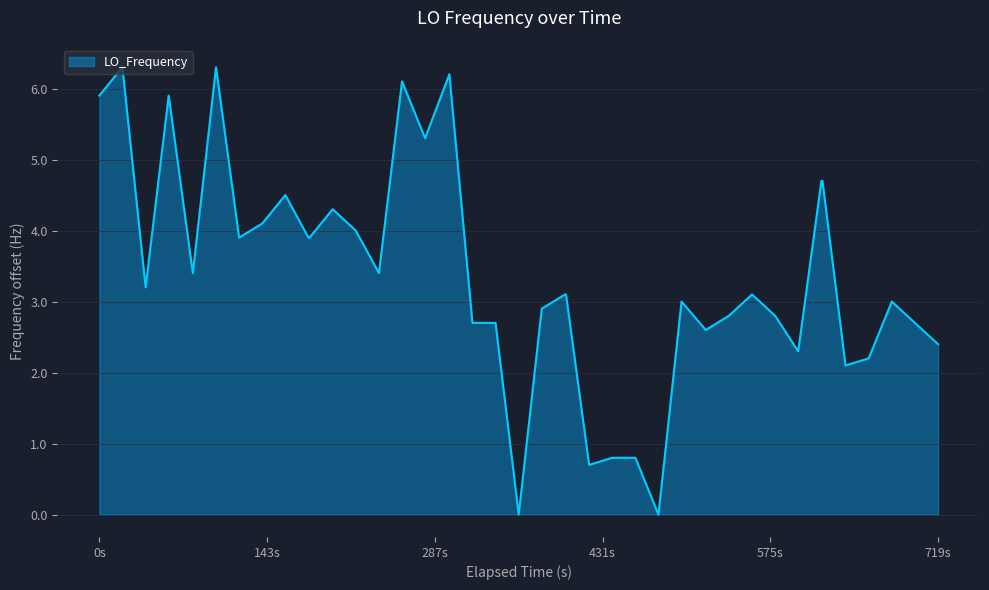

Reading left to right, list all the values displayed in this chart.

5.9	6.3	3.2	5.9	3.4	6.3	3.9	4.1	4.5	3.9	3.9	4.3	4.0	3.4	6.1	5.3	6.2	2.7	2.7	0.0	2.9	3.1	3.1	0.7	0.8	0.8	0.0	3.0	2.6	2.8	3.1	2.8	2.3	4.7	4.7	2.1	2.2	3.0	2.7	2.4